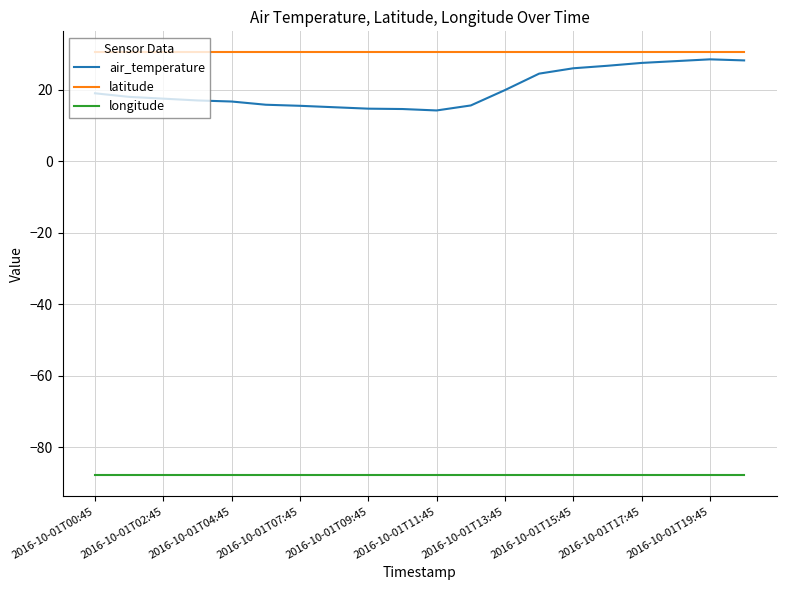

Which series has the largest range (max minus min)?

air_temperature